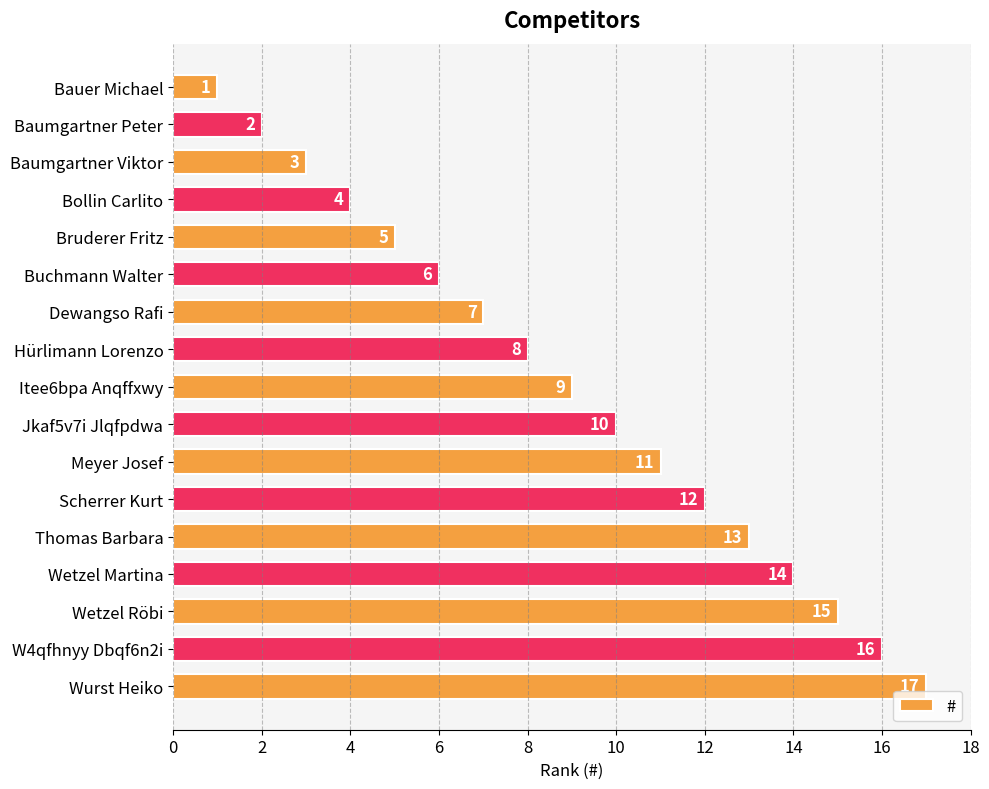

What is the difference between the maximum and minimum values?

16